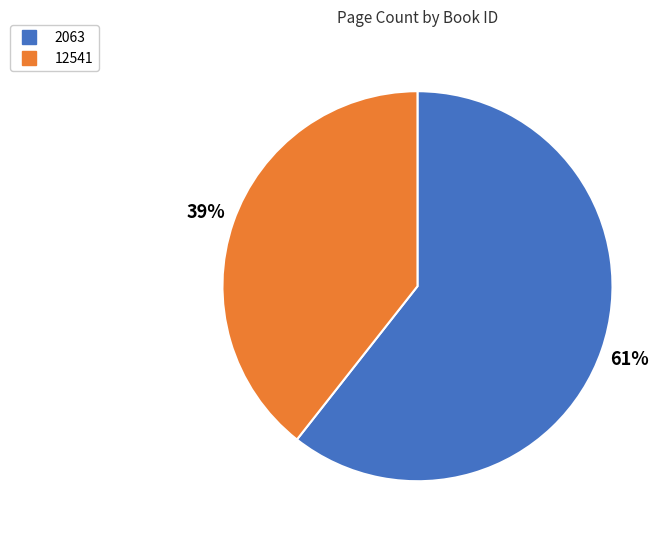

To the nearest percent, what portion does 2063 represent?

61%